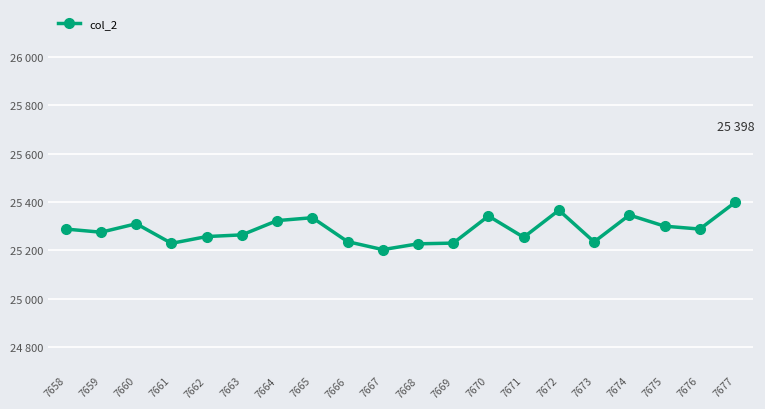

Is this an area chart (filled region under the line)?

No